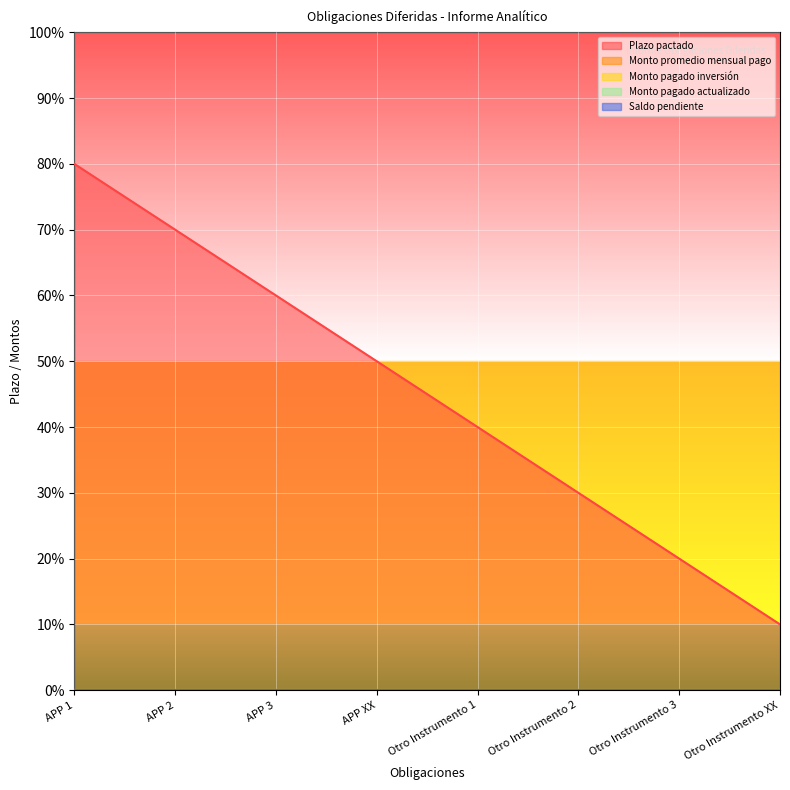

List the labels in order of Monto promedio mensual pago value, smallest first.

APP 1, APP 2, APP 3, APP XX, Otro Instrumento 1, Otro Instrumento 2, Otro Instrumento 3, Otro Instrumento XX